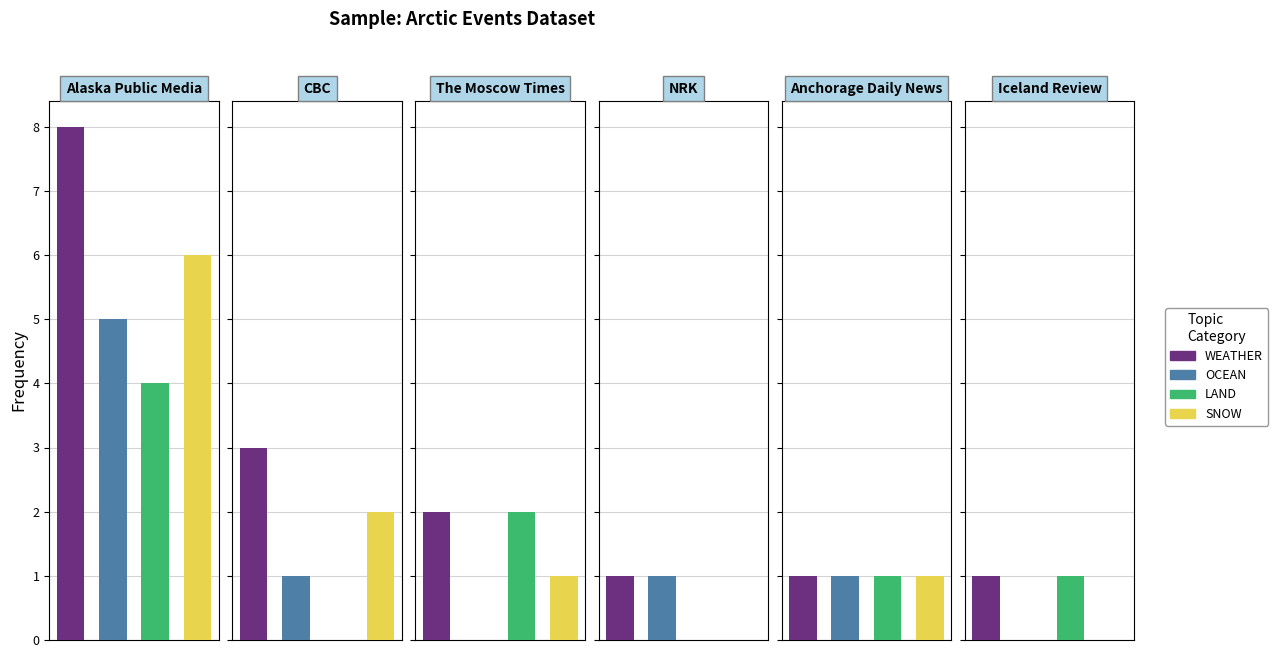

What are all the series names shown in the legend?

WEATHER, OCEAN, LAND, SNOW